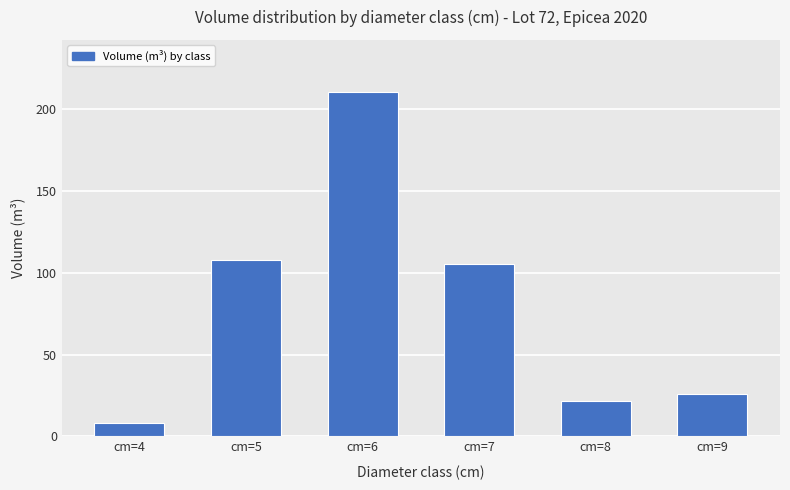

What is the approximate value at cm=6?

210.9